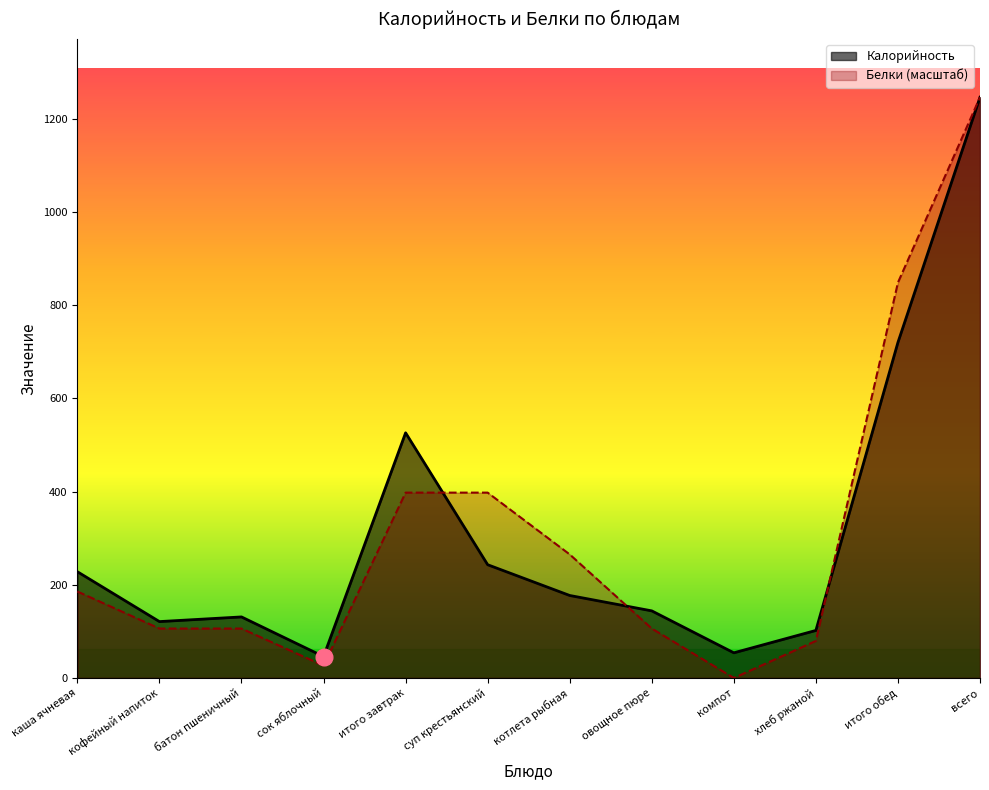

What position from the left is котлета рыбная?

7